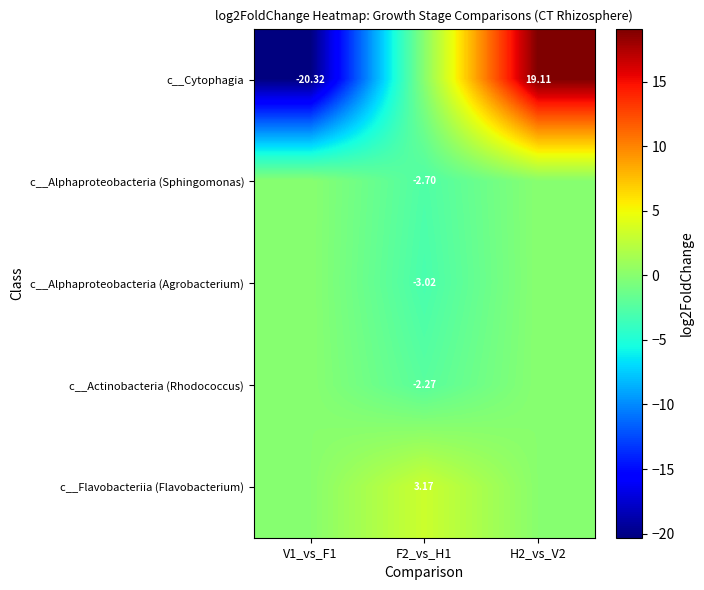

What is the smallest value displayed?

-20.3